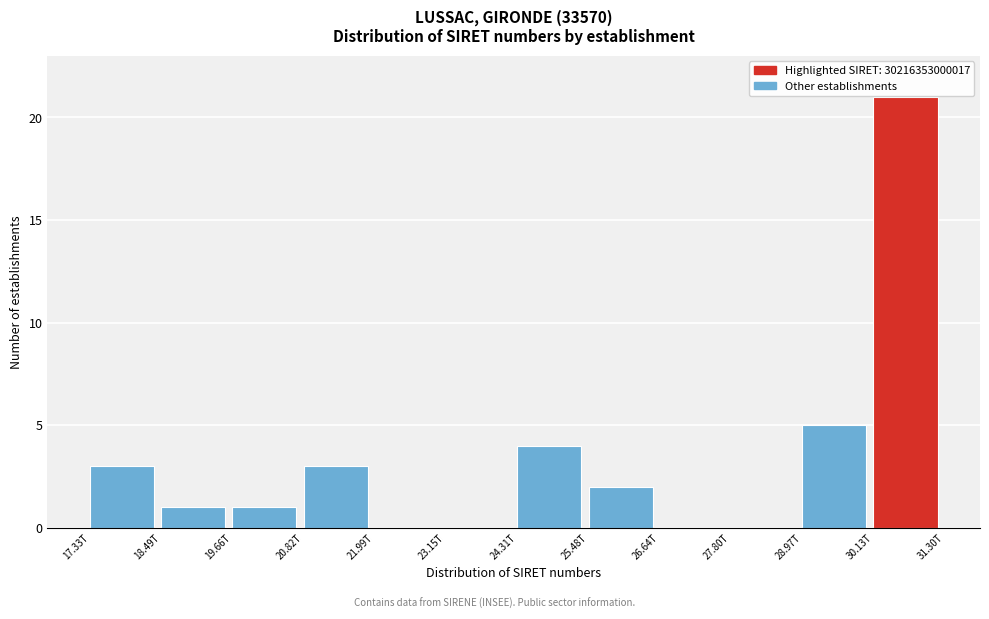

Where is the data nearest to the value 10?

28.97T